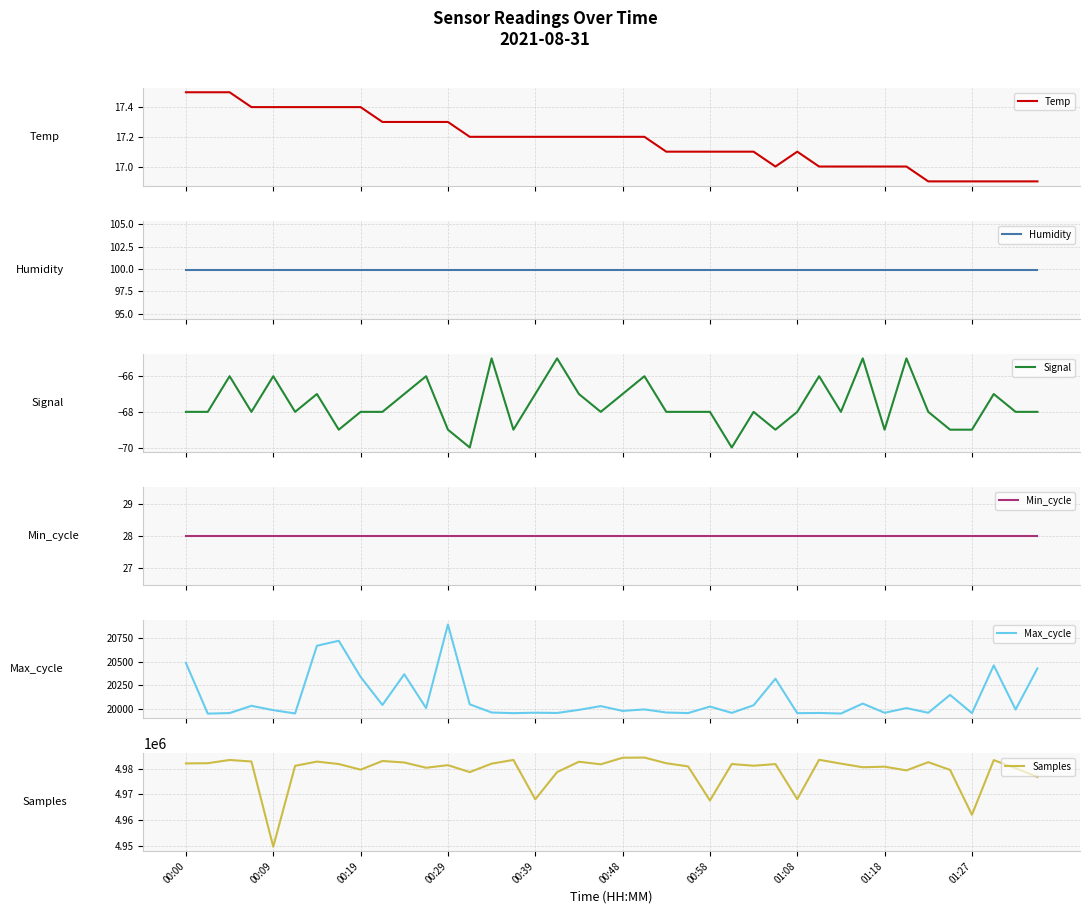

What is the lowest value of the Max_cycle series?

19947